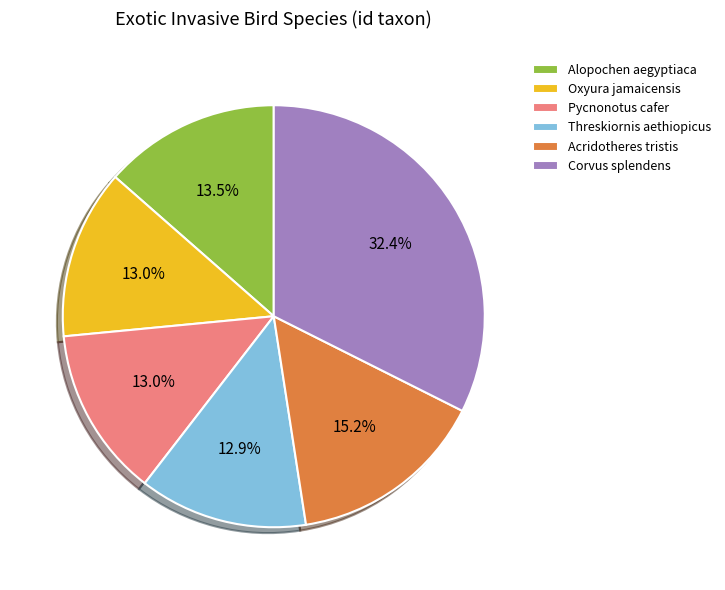

Which slice is the largest?

Corvus splendens